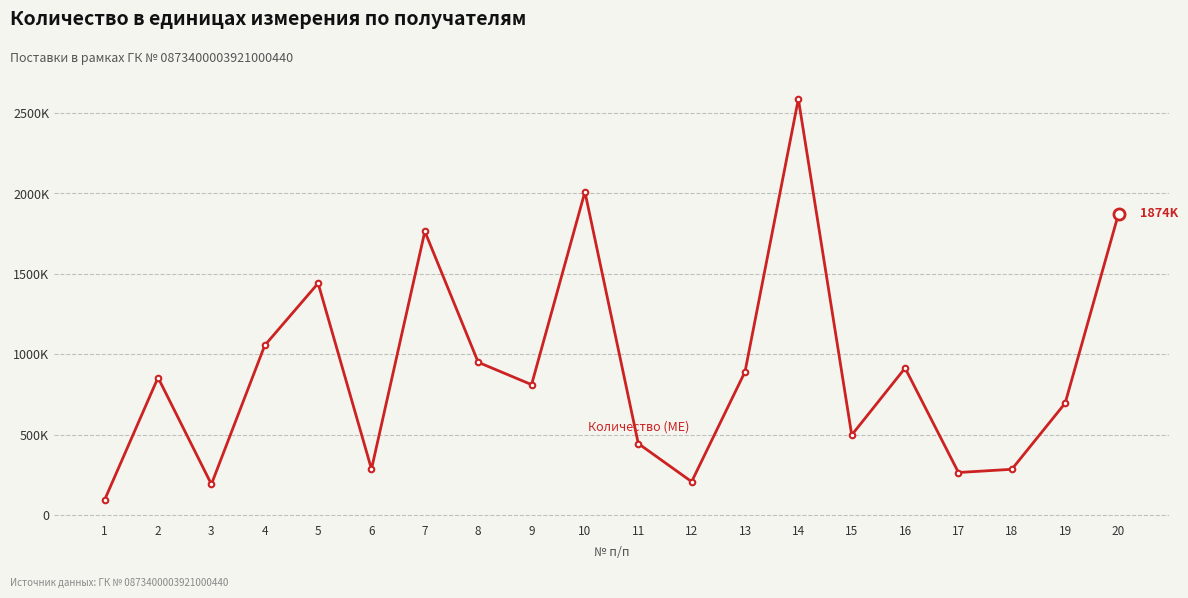

List the labels in order of value, largest first.

14, 10, 20, 7, 5, 4, 8, 16, 13, 2, 9, 19, 15, 11, 6, 18, 17, 12, 3, 1